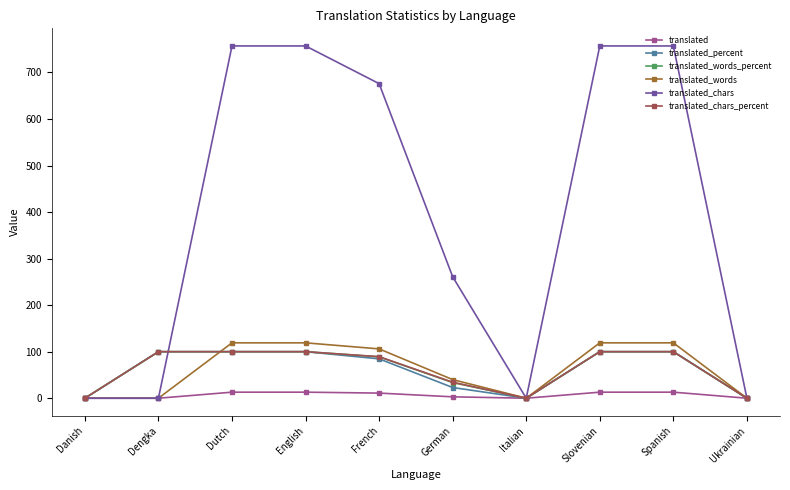

What is the sum of all translated_words_percent values?

622.6